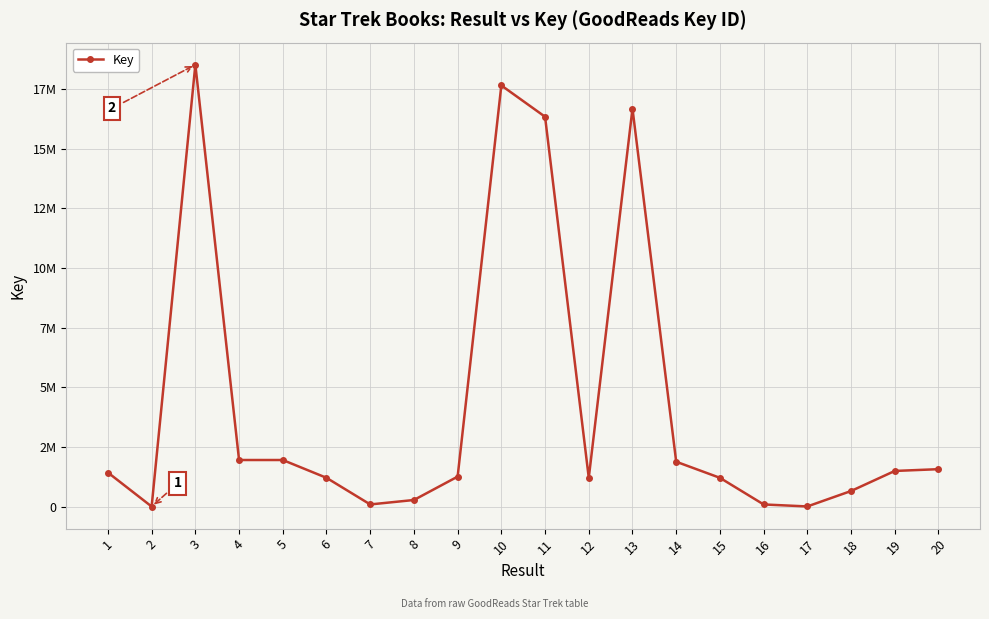

What is the approximate value at 6, to the nearest 50?

1204600